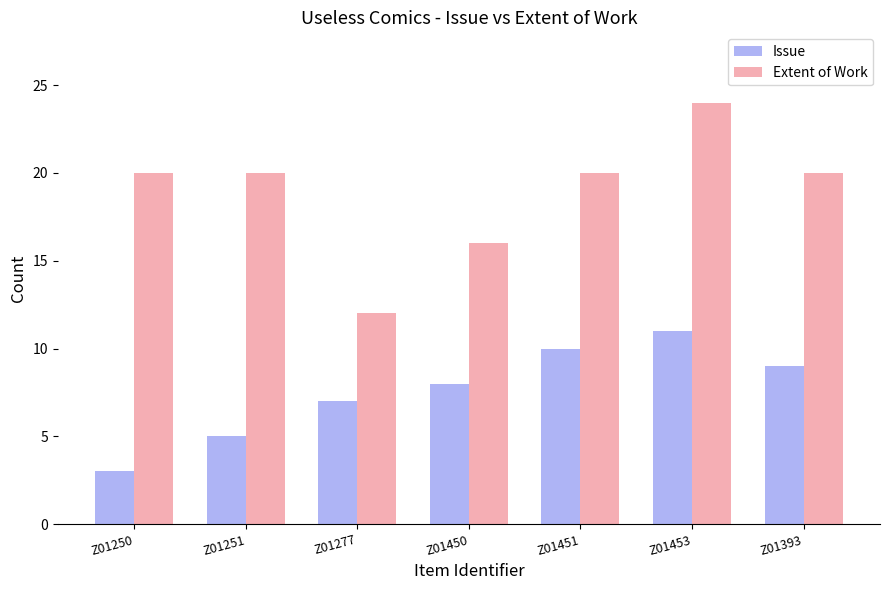

Is the value of Extent of Work at Z01450 greater than the value of Issue at Z01453?

Yes